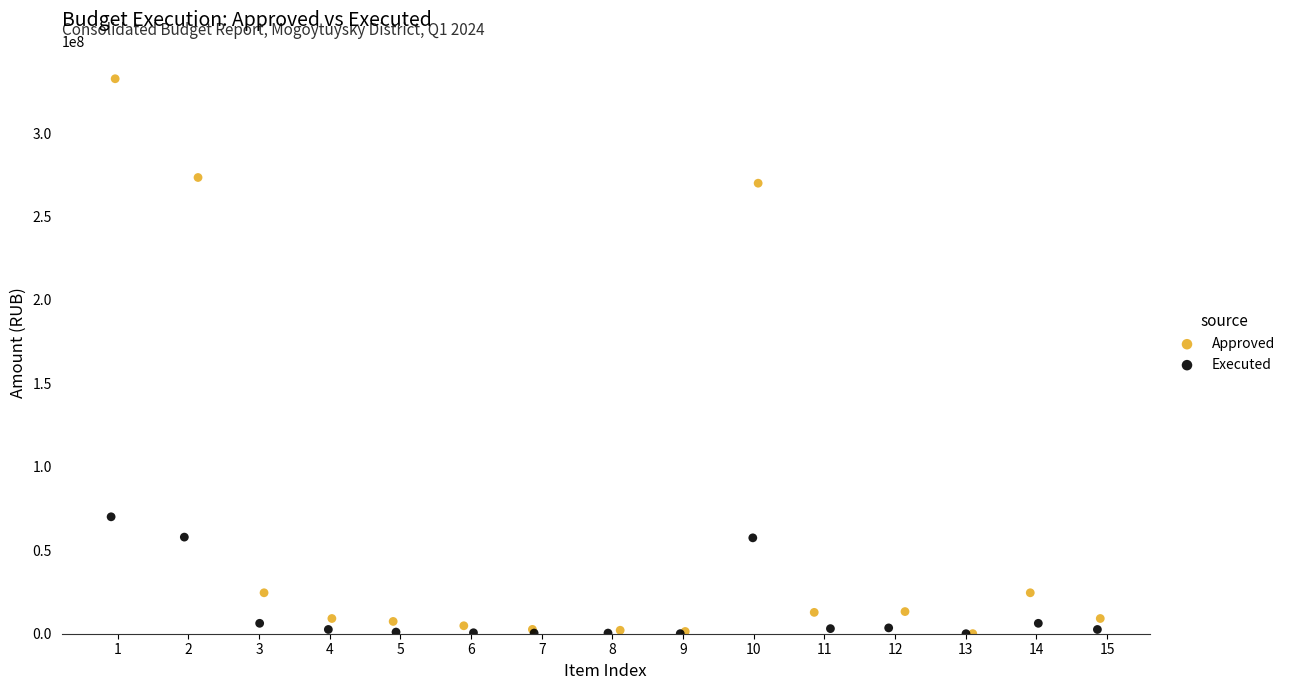

Which series has the largest Y range (max minus min)?

Approved